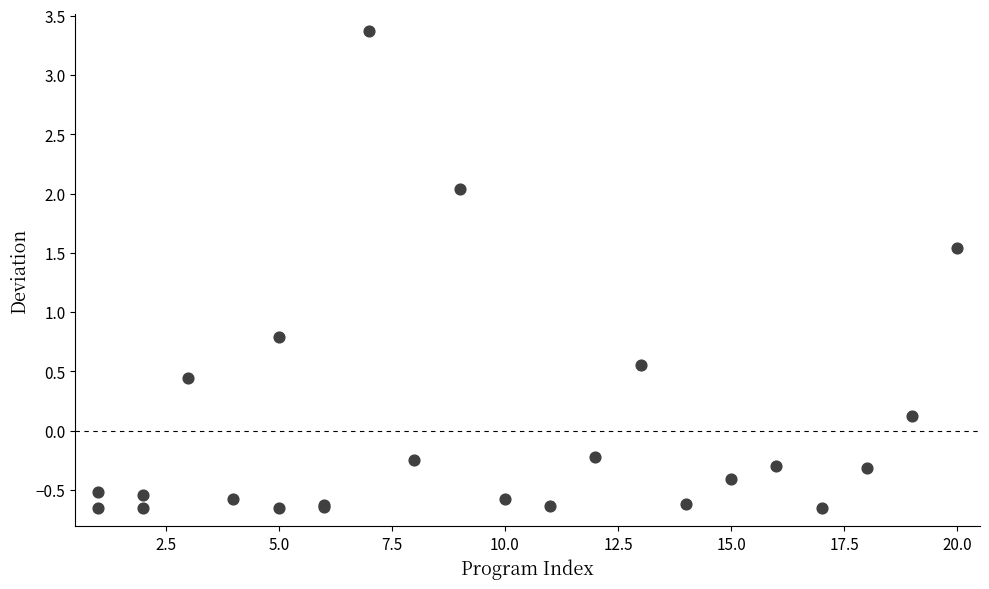

What Y value in the scatter plot is closest to 1?

0.8